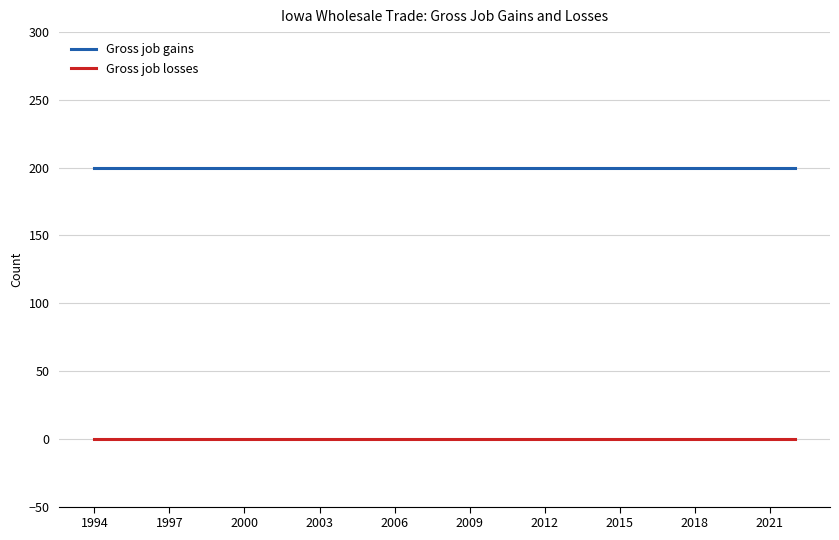

What is the maximum value shown in the chart?

200